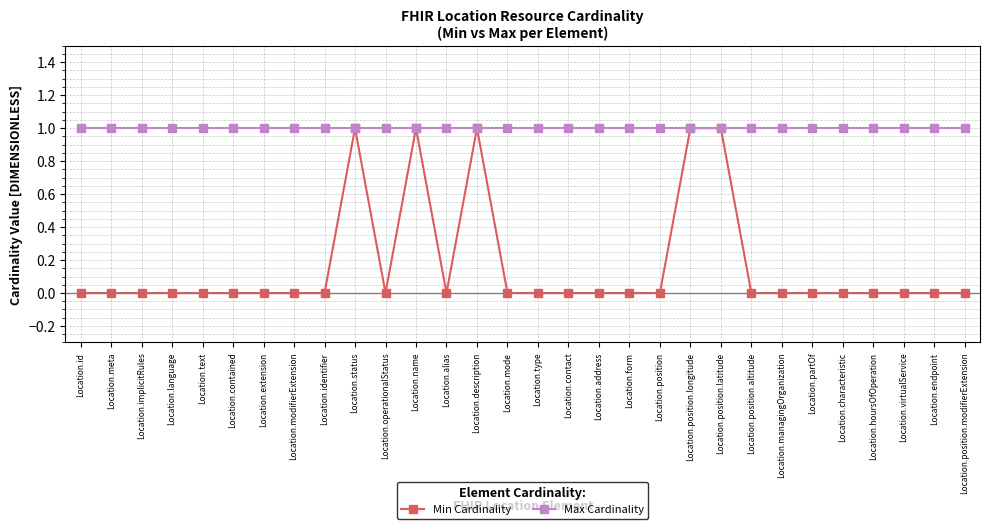

Rank the series at Location.hoursOfOperation from lowest to highest value.

Min Cardinality, Max Cardinality